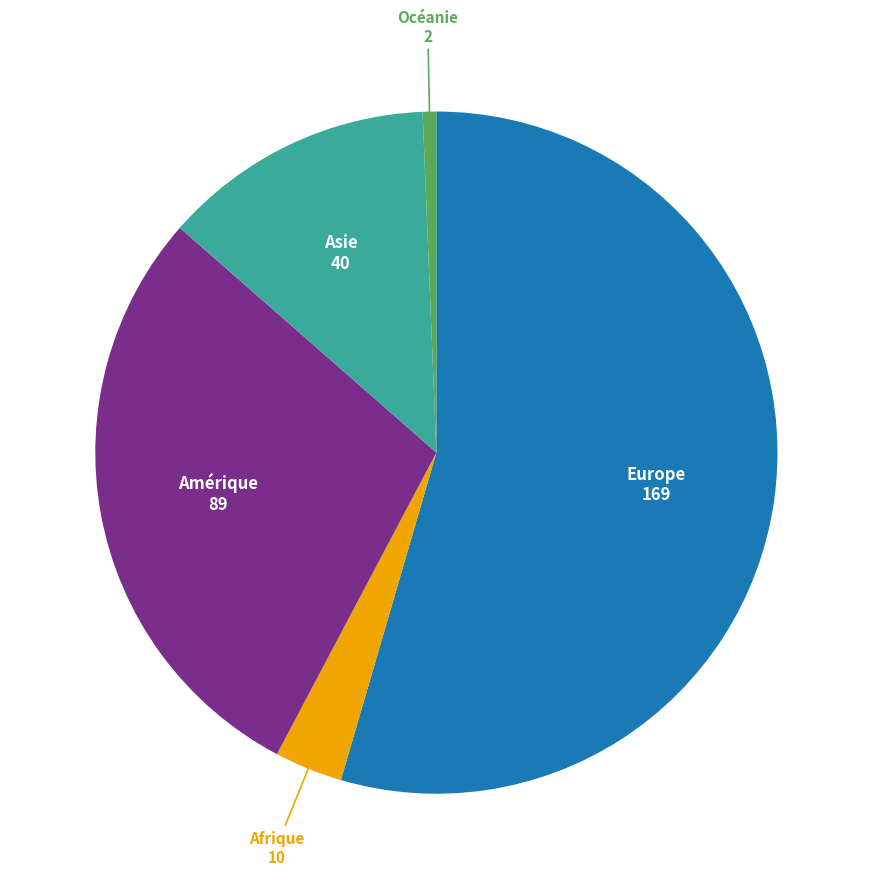

How many segments does this pie chart have?

5